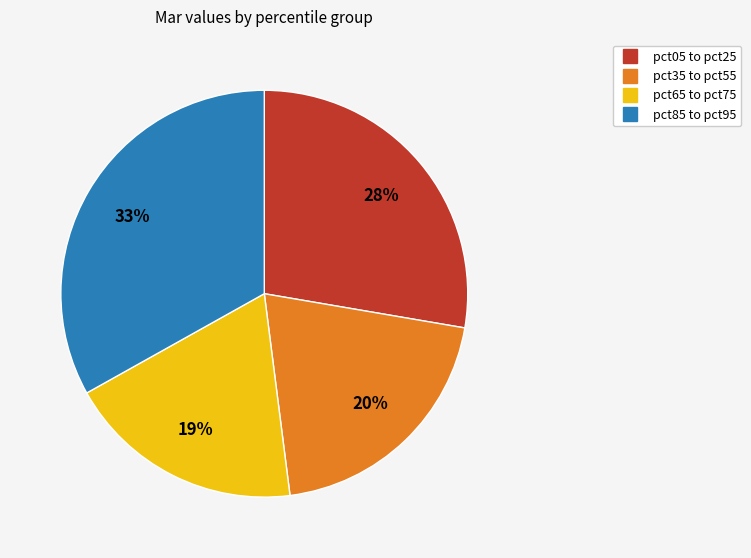

To the nearest percent, what is the average slice percentage?

25%